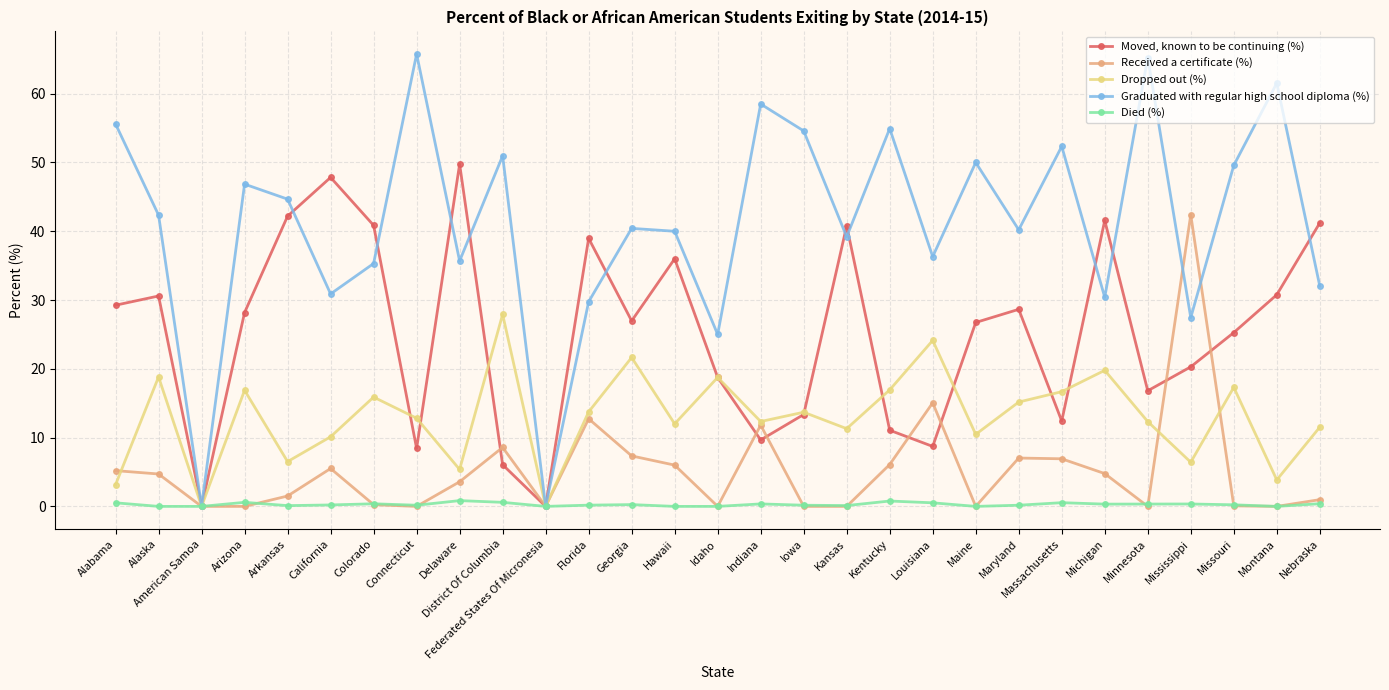

Where is the first local minimum for Dropped out (%)?

American Samoa